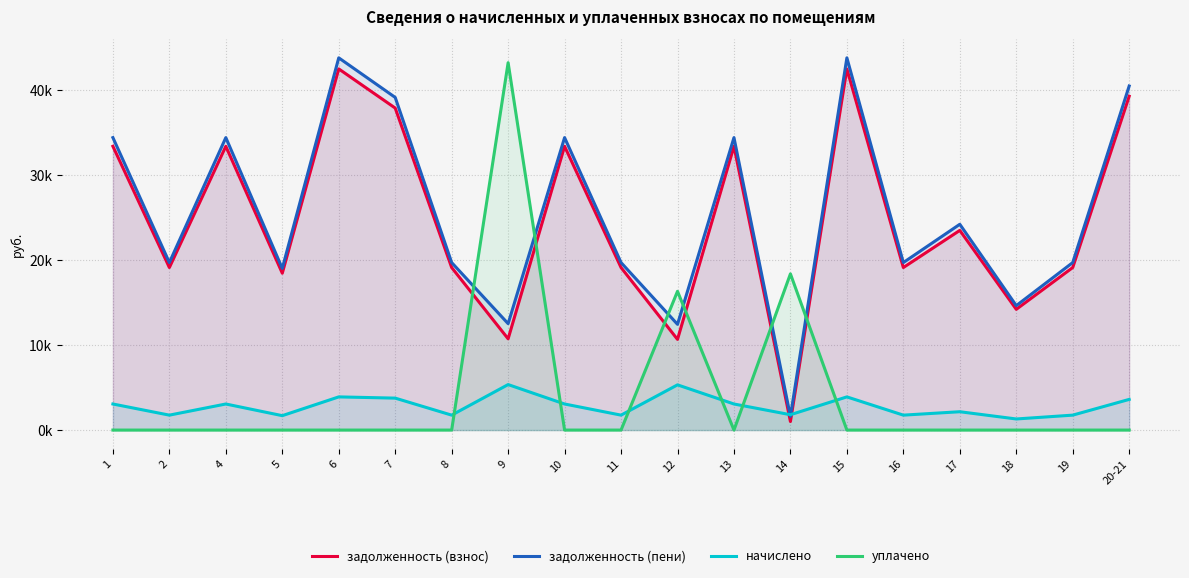

What is the difference between the maximum and second lowest values in the задолженность (пени) series?

31379.9